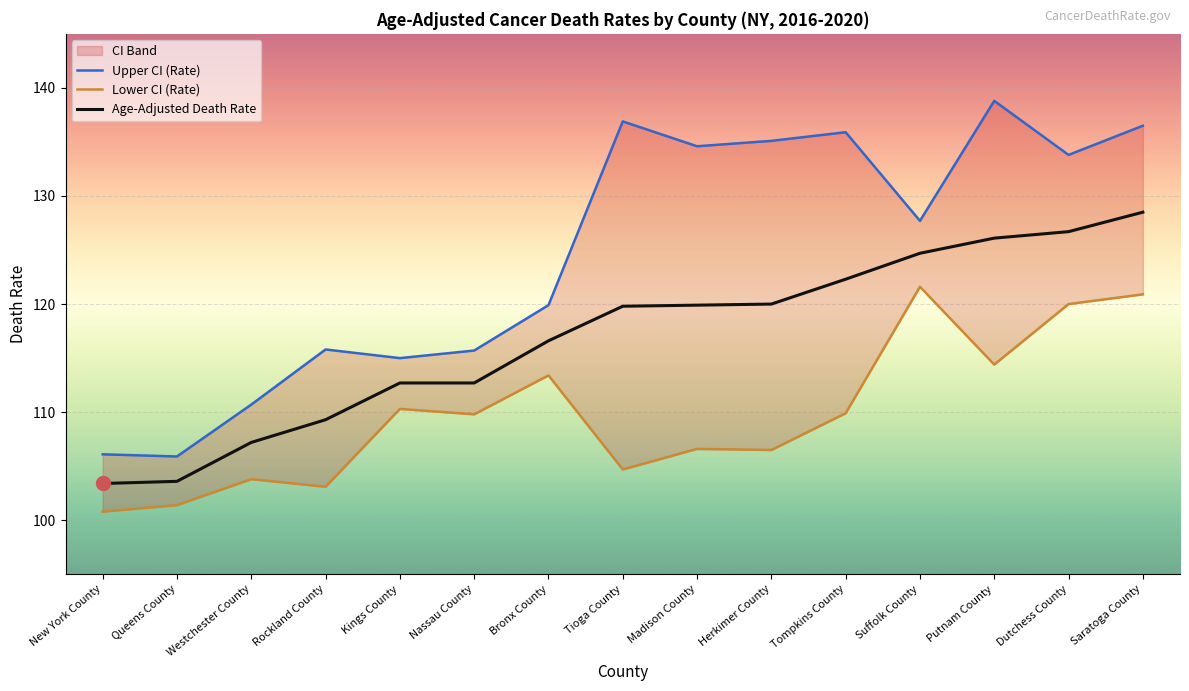

True or false: Lower CI (Rate) has a value of 178.6 at Queens County.

False